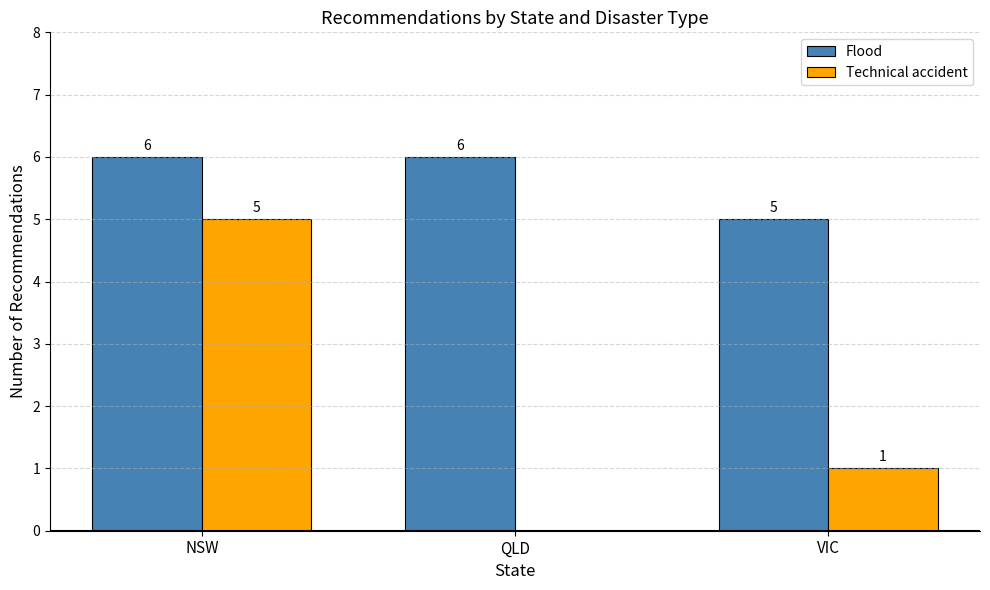

True or false: Flood has a value of 3 at VIC.

False